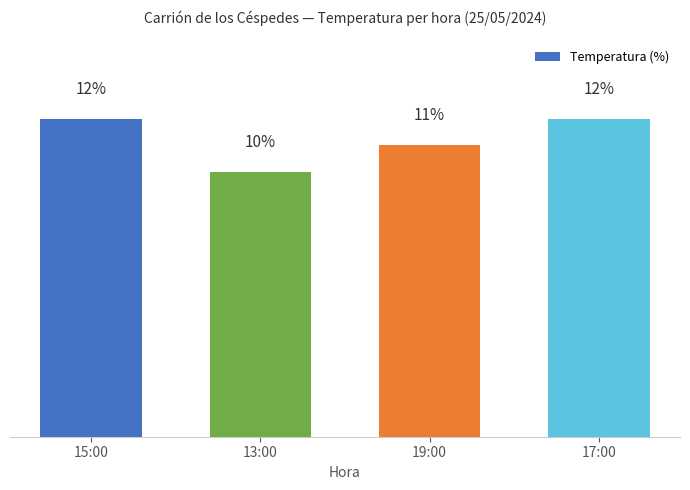

At which category does the chart reach its minimum across all series?

13:00